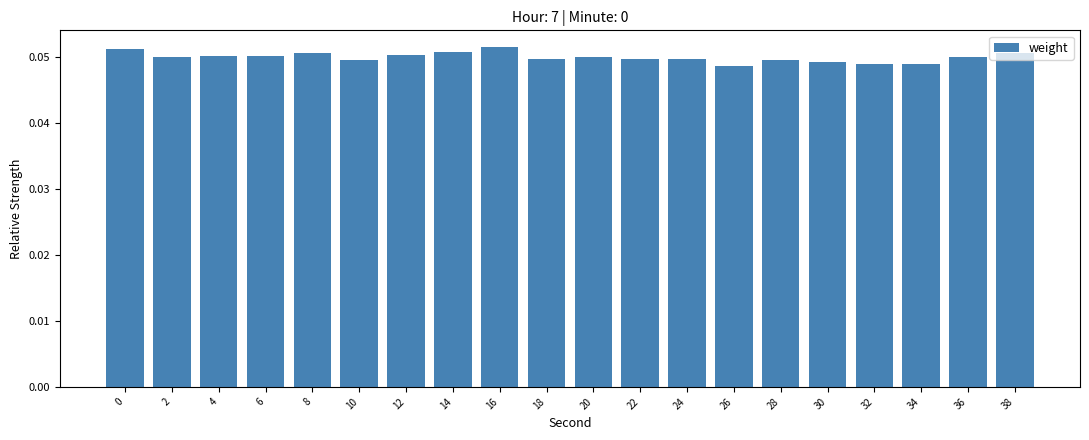

Are the bars grouped side by side (vs. stacked)?

No